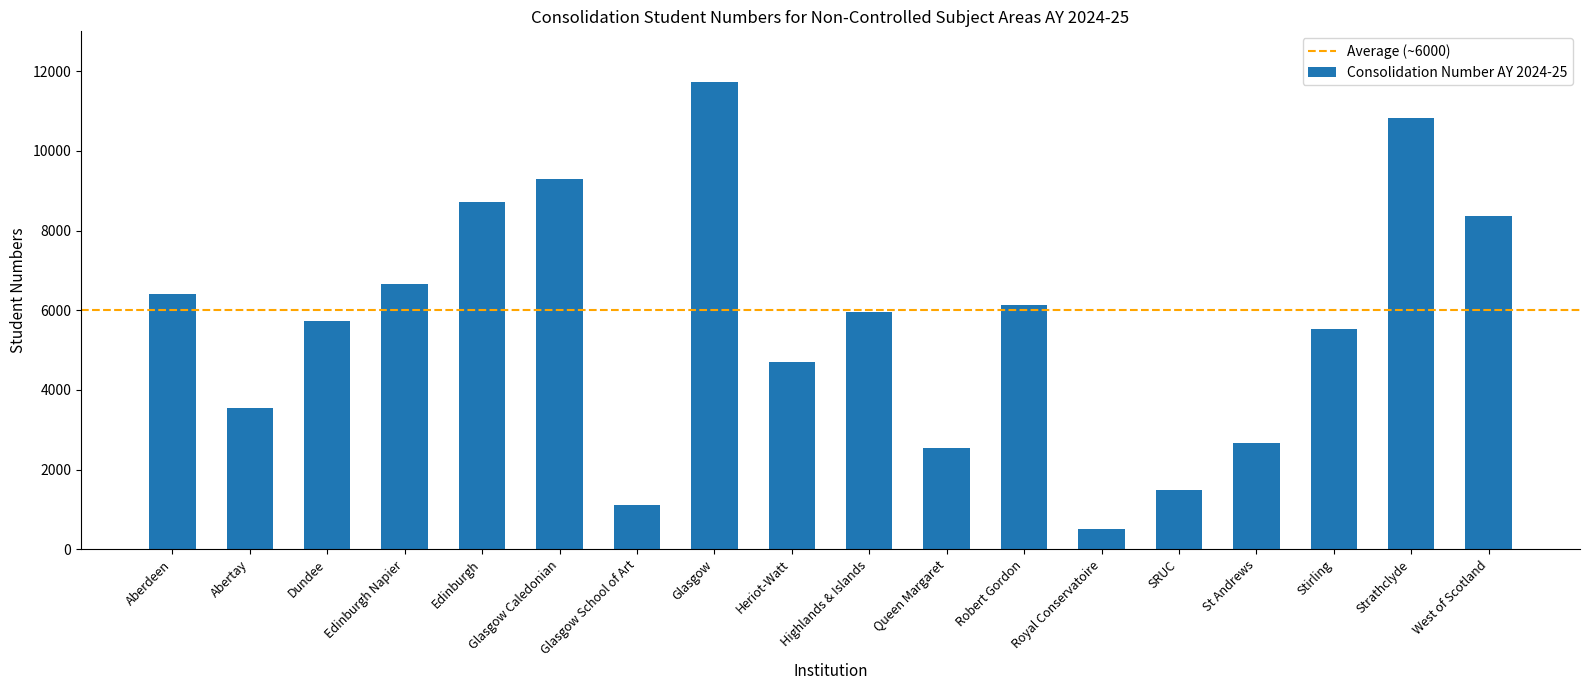

How many series are shown in this chart?

1